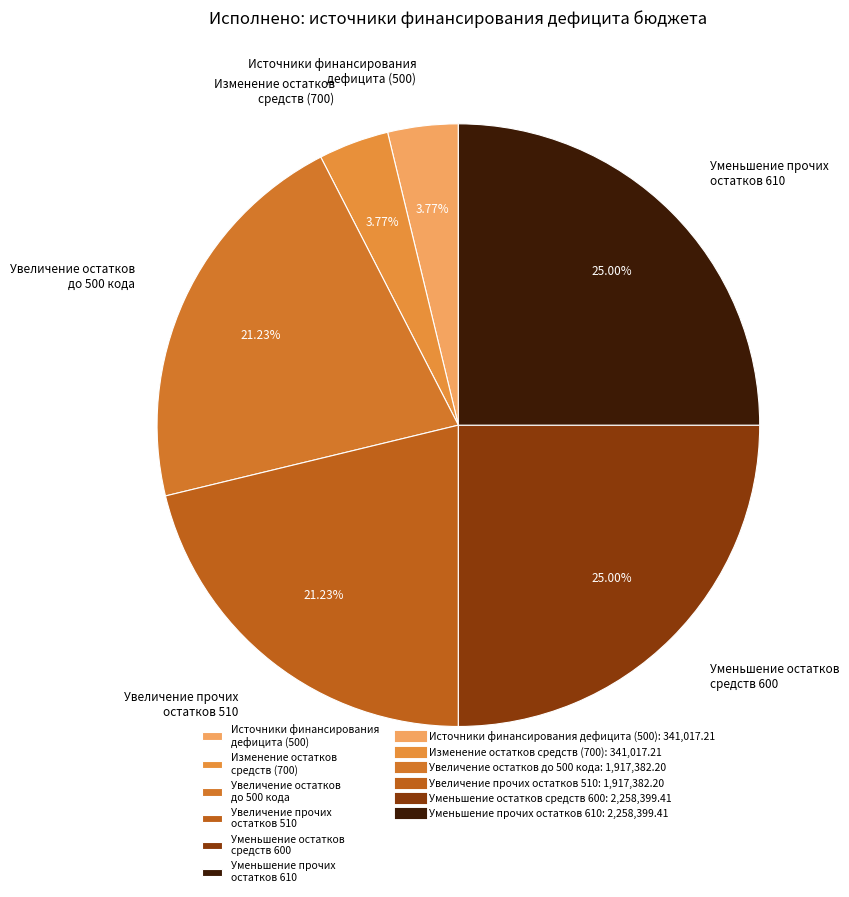

Combined, do Увеличение прочих остатков 510 and Уменьшение прочих остатков 610 account for over 50%?

No